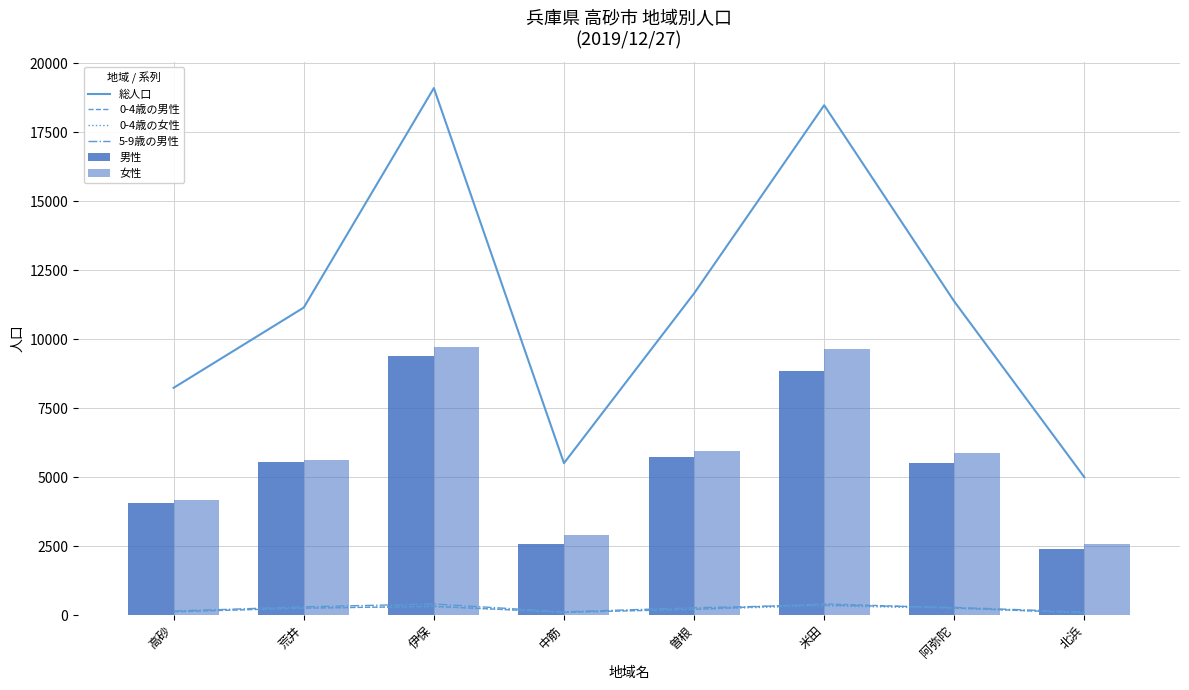

What is the maximum value shown in the chart?

19097